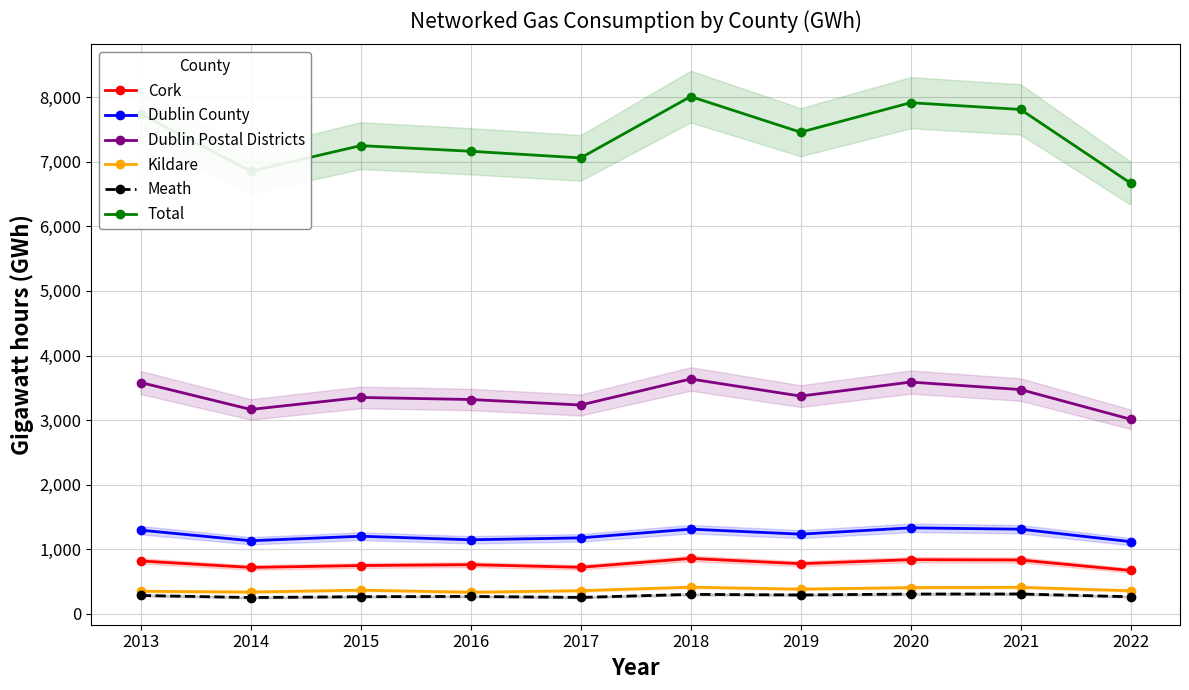

What is the sum of all Dublin Postal Districts values?

33736